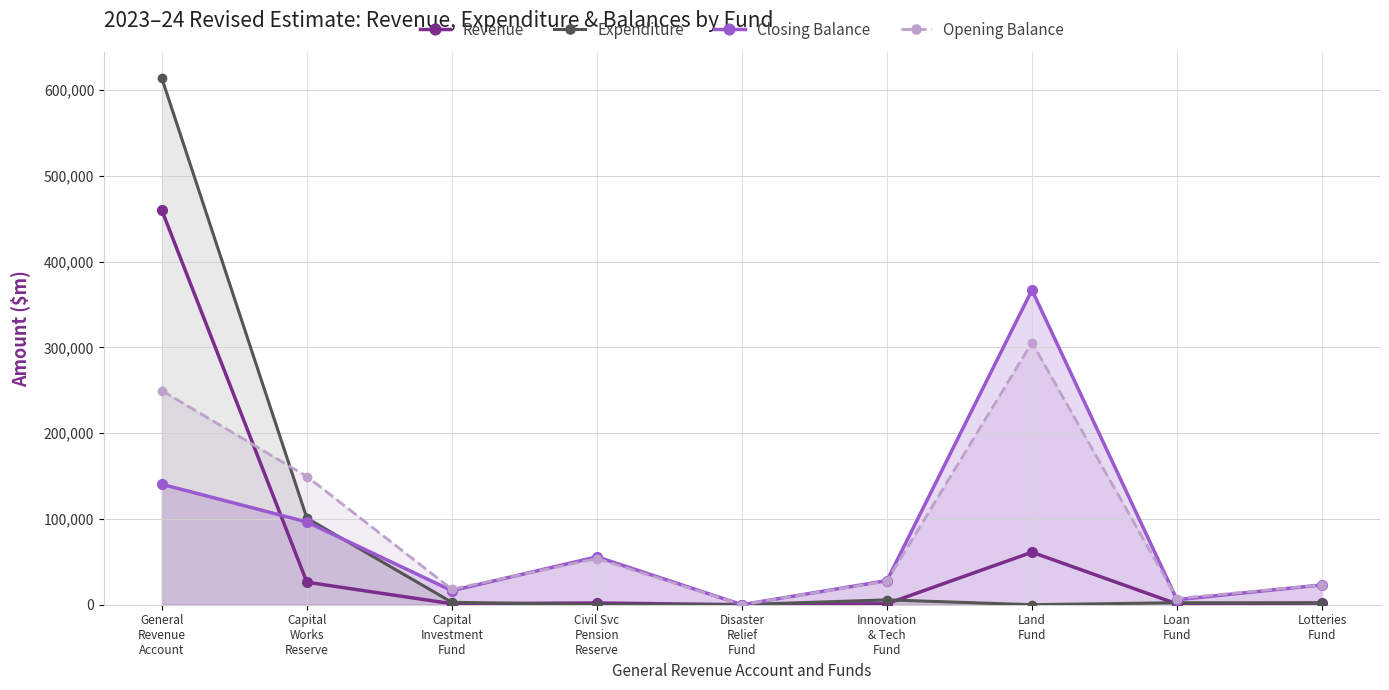

What is the maximum value shown in the chart?

613861